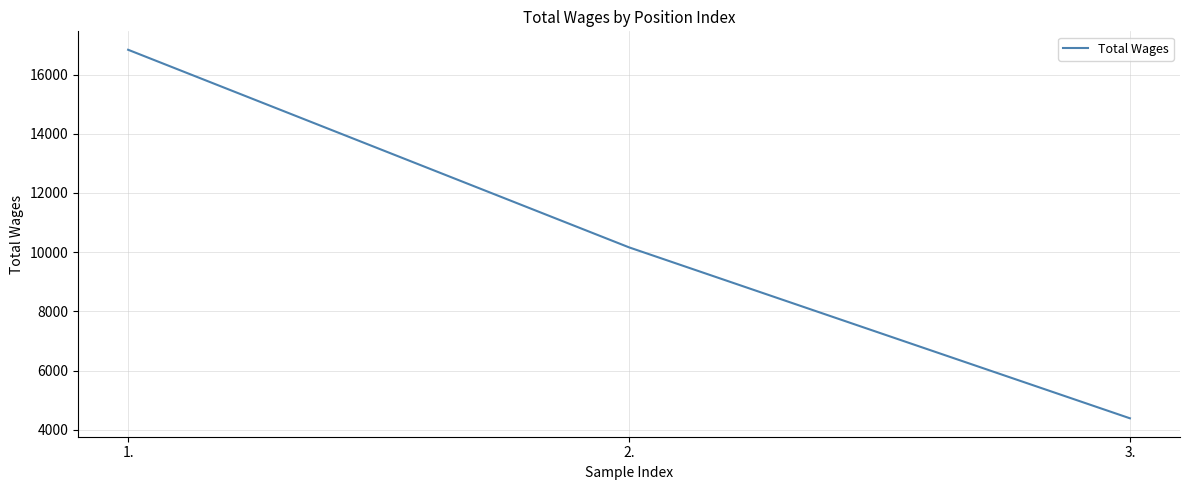

List the labels in order of value, smallest first.

3., 2., 1.